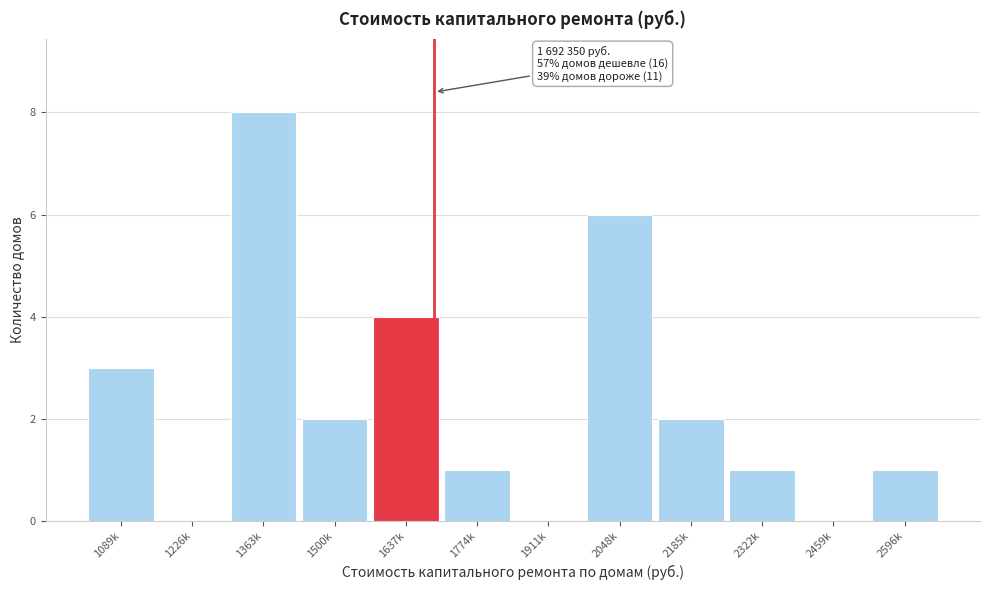

Reading right to left, transcribe all the data shown in this chart.

2596k=1	2459k=0	2322k=1	2185k=2	2048k=6	1911k=0	1774k=1	1637k=4	1500k=2	1363k=8	1226k=0	1089k=3